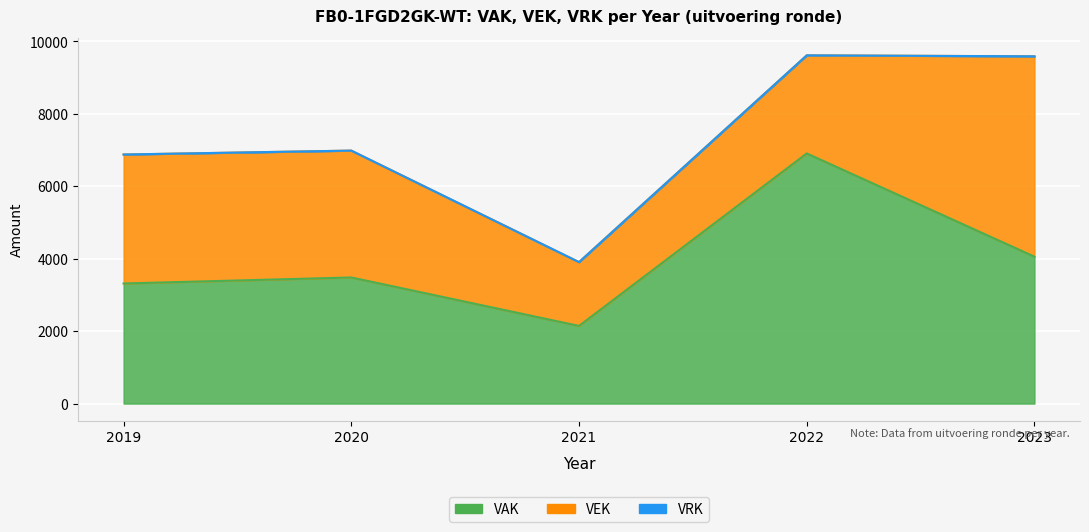

In VEK, how many points are lower than both neighbors (excluding endpoints)?

1